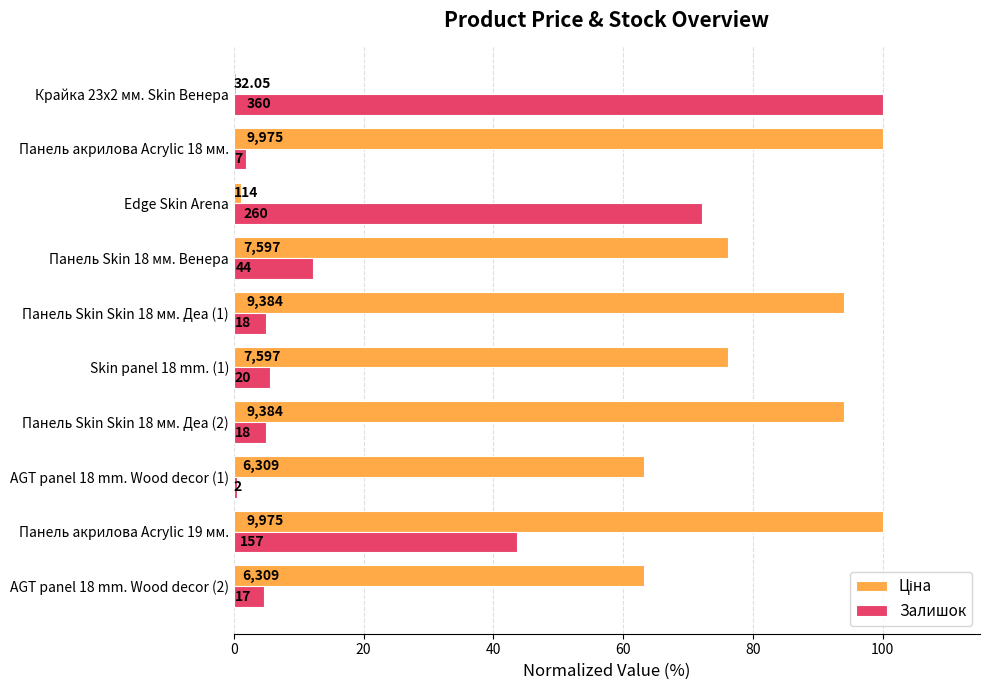

At how many categories does at least one series exceed 70?

8